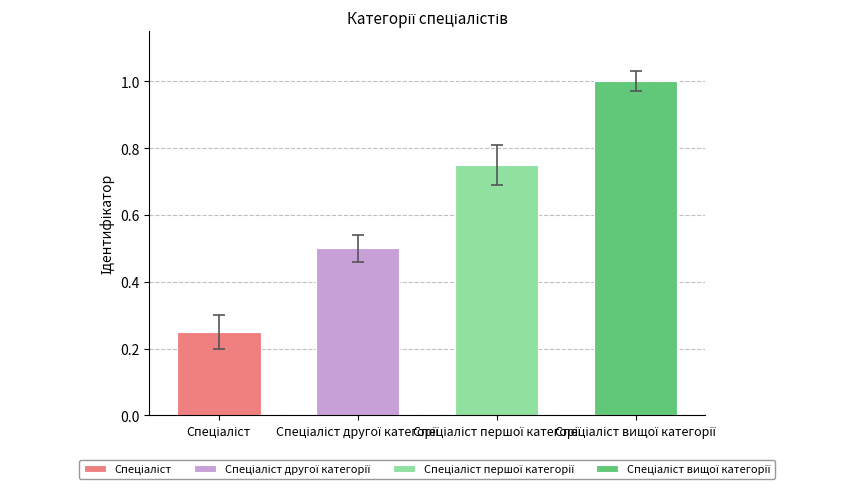

Is it true that the value at Спеціаліст вищої категорії is 1.7?

False